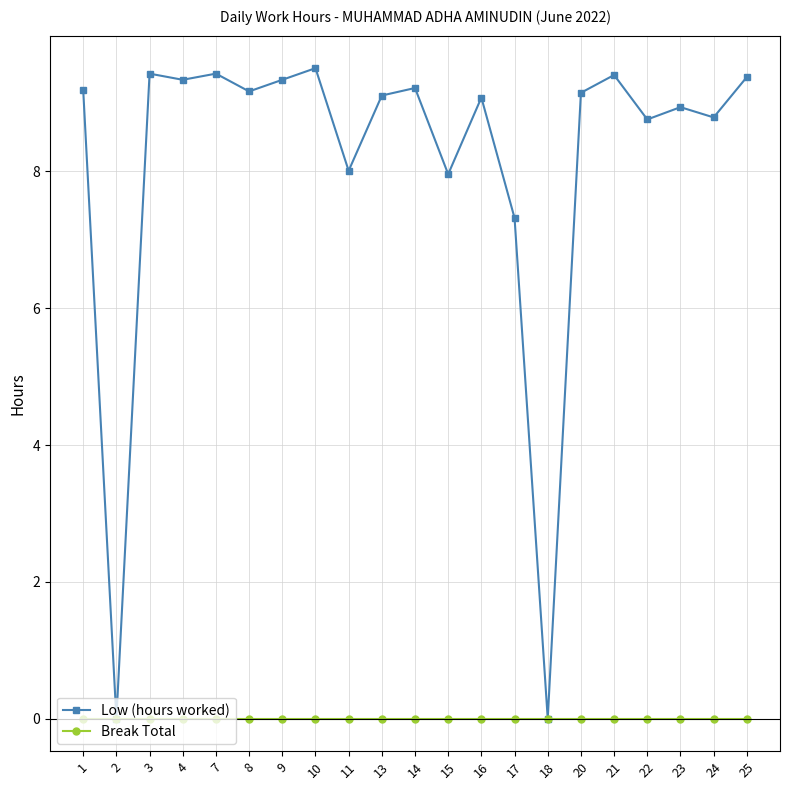

Which series has the widest spread of values?

Low (hours worked)